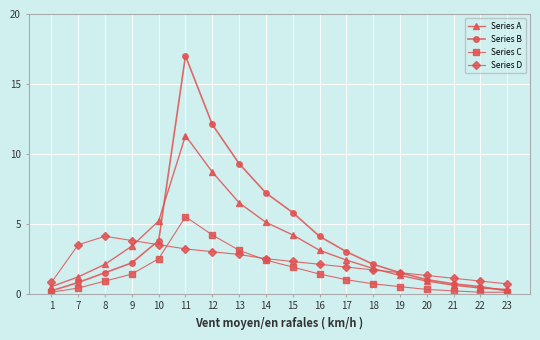

What is the difference between the highest and lowest values at 16?

2.7